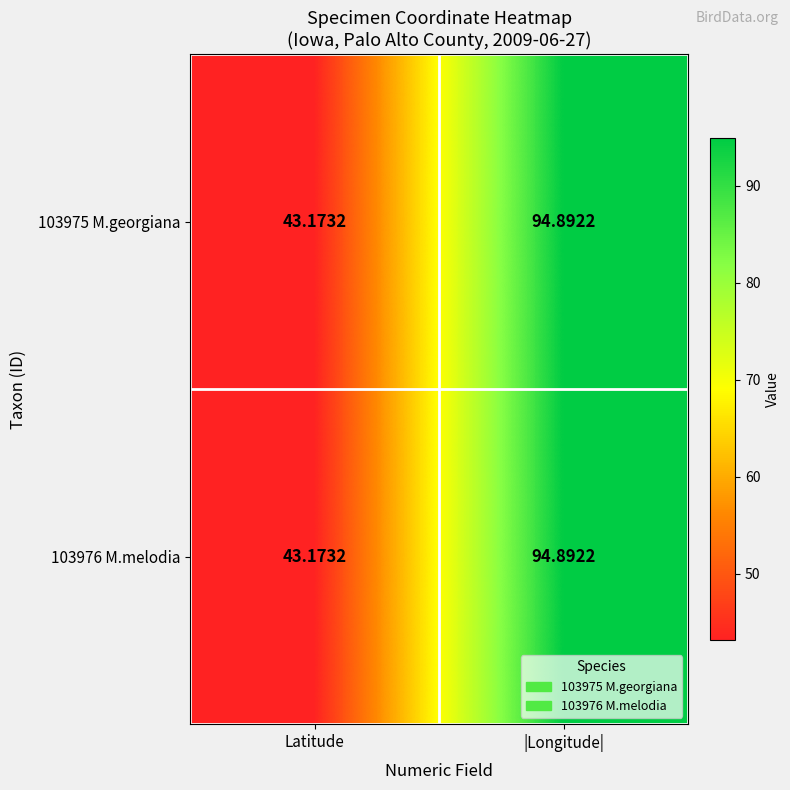

Where is 103976 M.melodia nearest to the value 69?

Latitude